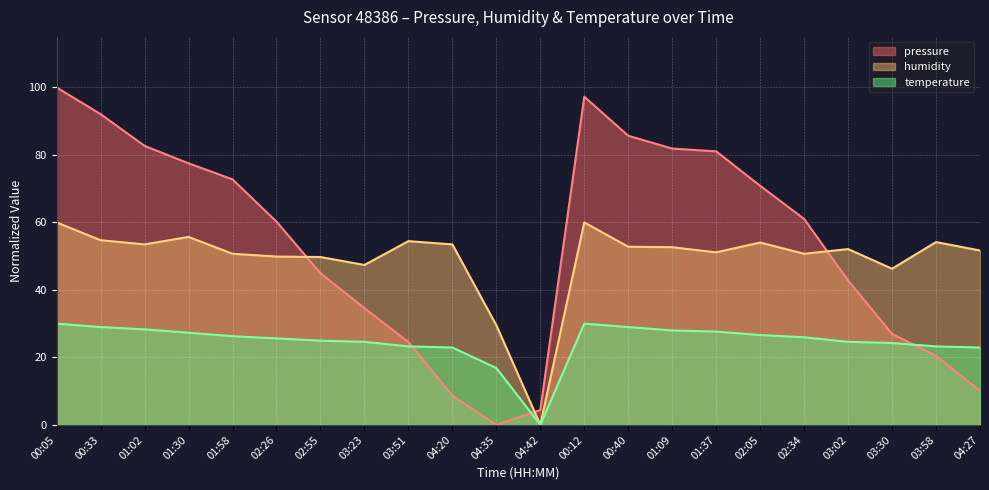

How many lines are shown in the chart?

3